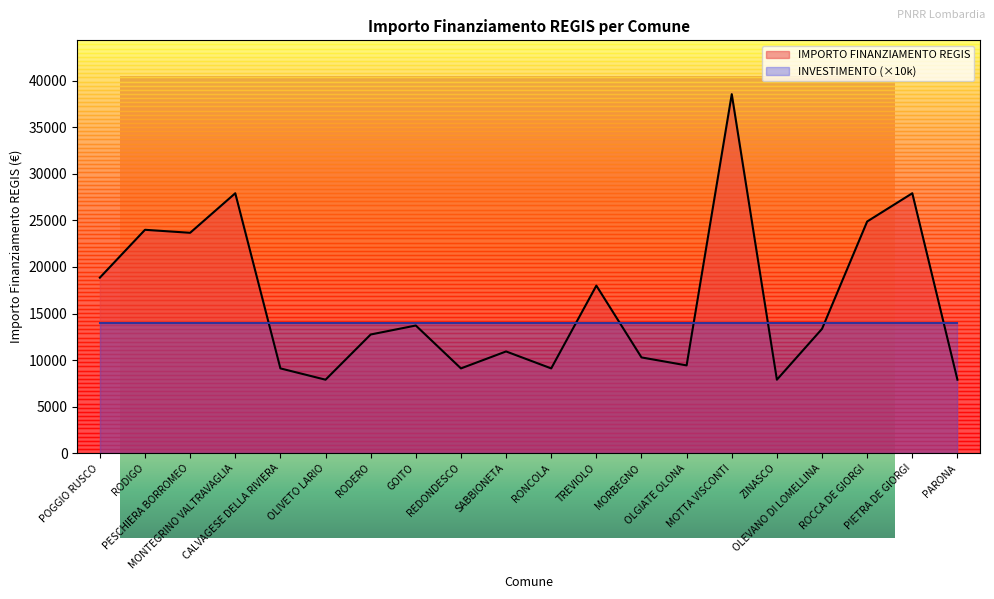

List the labels in order of value, largest first.

MOTTA VISCONTI, MONTEGRINO VALTRAVAGLIA, PIETRA DE GIORGI, ROCCA DE GIORGI, RODIGO, PESCHIERA BORROMEO, POGGIO RUSCO, TREVIOLO, GOITO, OLEVANO DI LOMELLINA, RODERO, SABBIONETA, MORBEGNO, OLGIATE OLONA, CALVAGESE DELLA RIVIERA, REDONDESCO, RONCOLA, OLIVETO LARIO, ZINASCO, PARONA